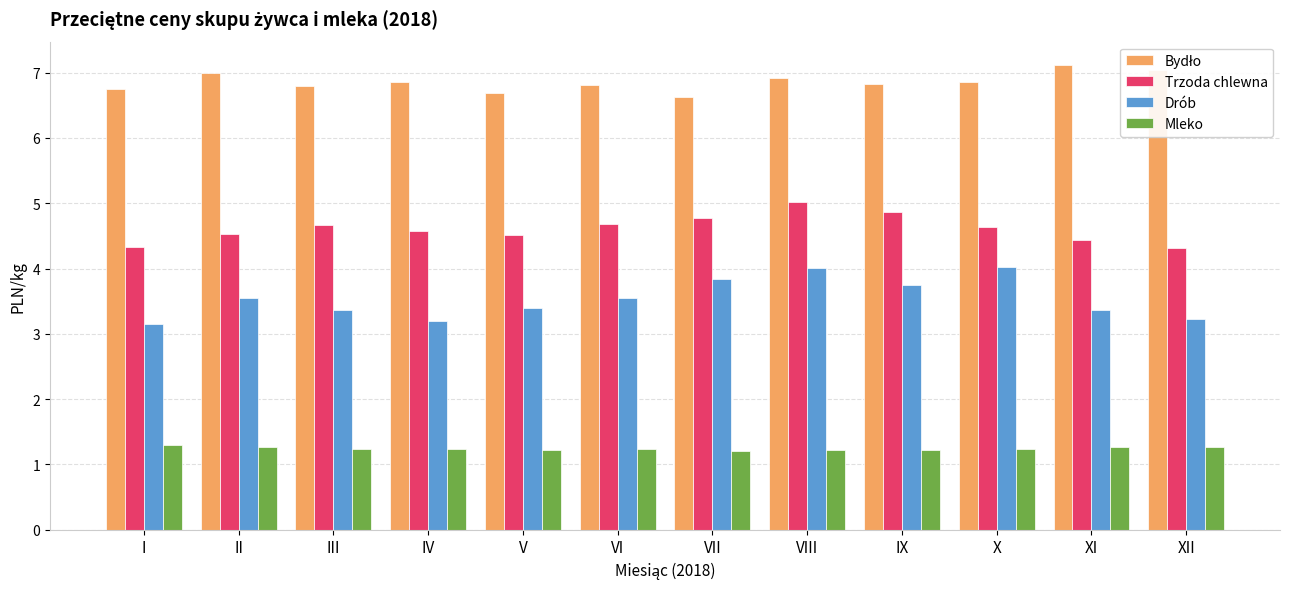

Is the value of Trzoda chlewna at XII greater than the value of Drób at I?

Yes